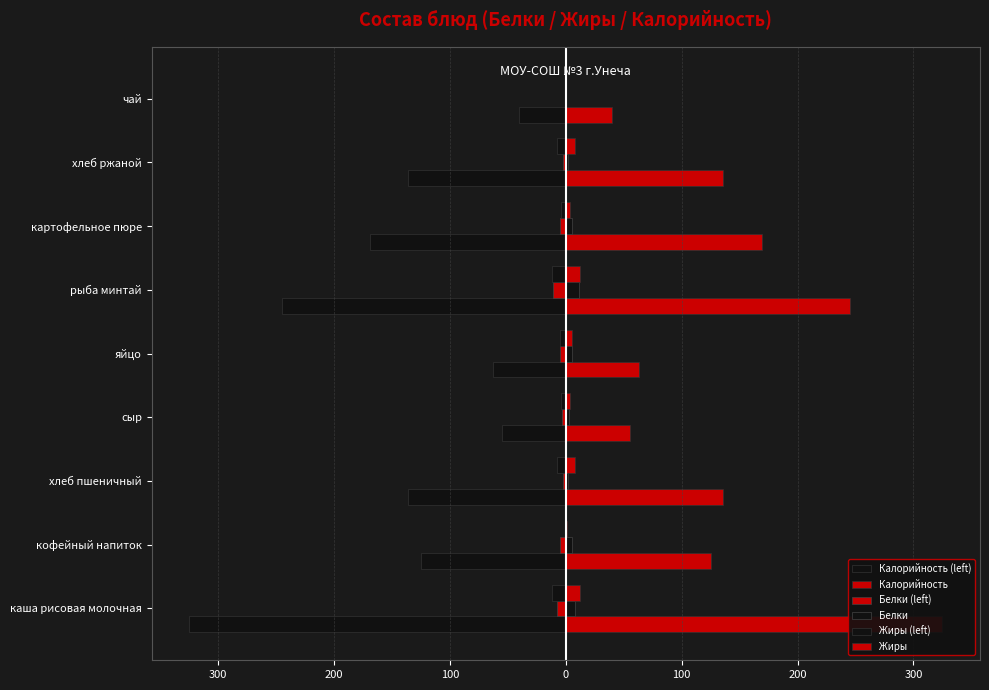

What is the value of the Жиры bar at the 2nd from the left?

1